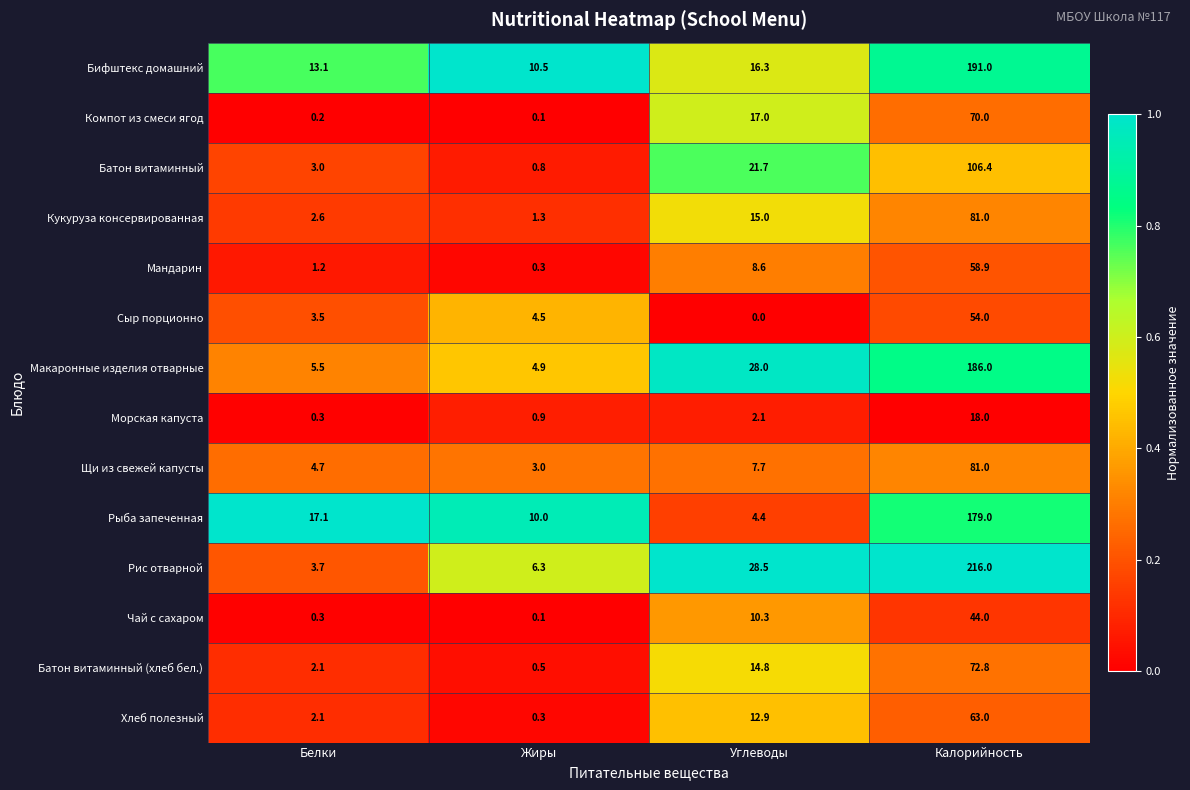

What is the minimum value for Макаронные изделия отварные?

4.9